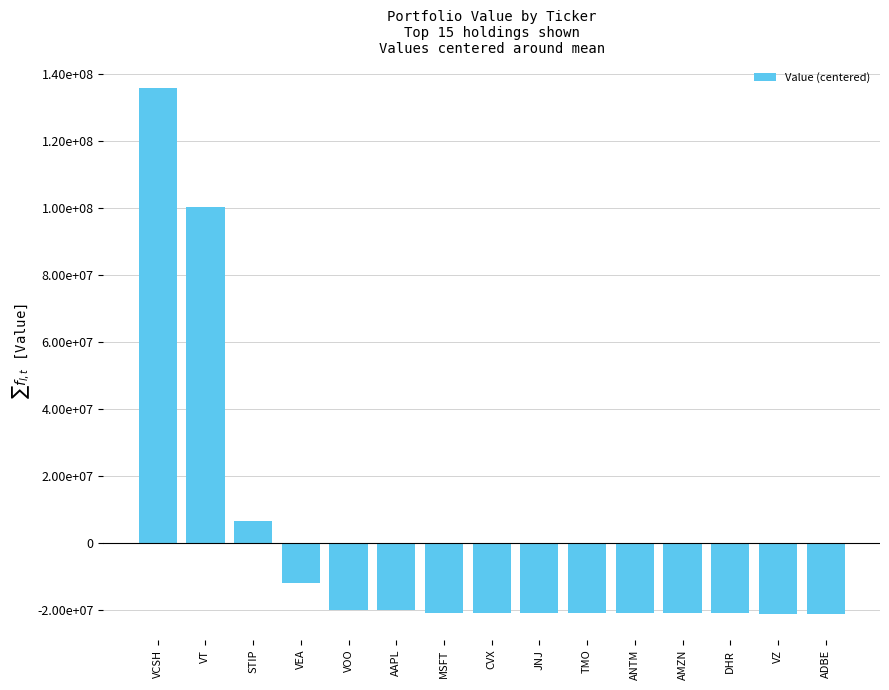

What is the label of the 15th bar from the left?

ADBE